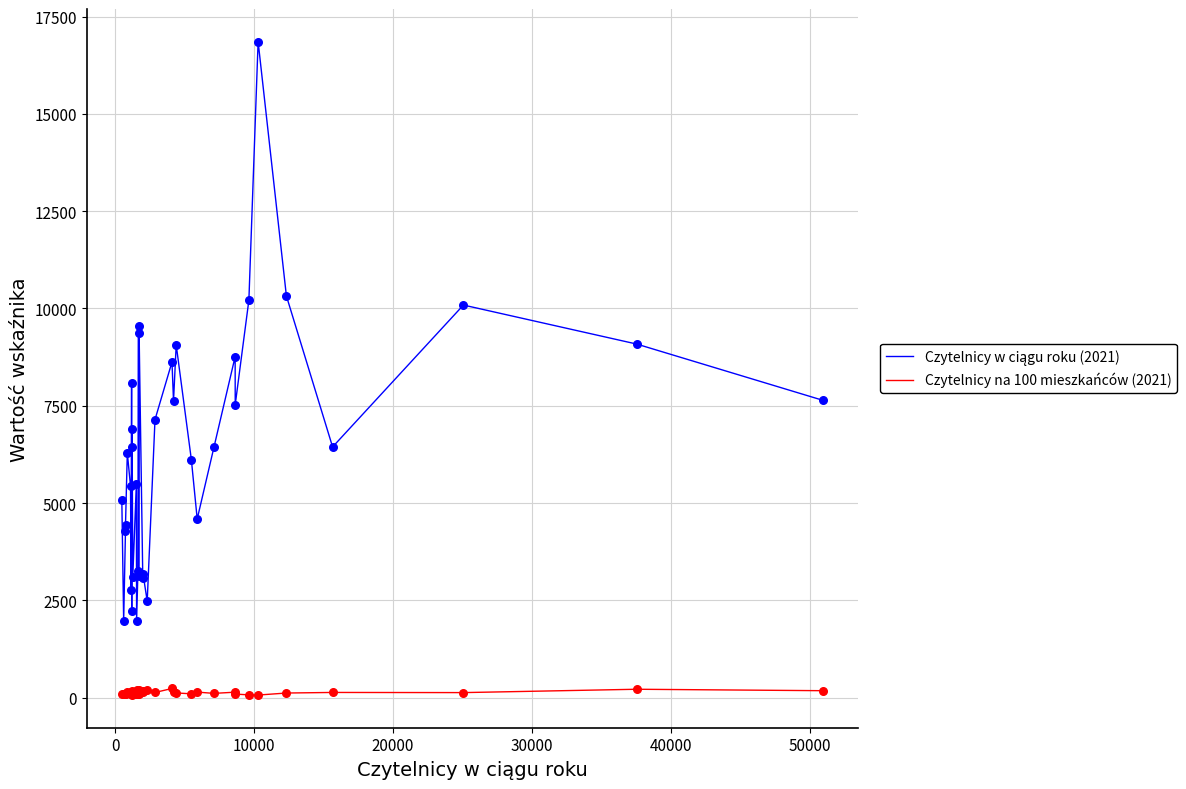

What is the maximum value shown in the chart?

16855